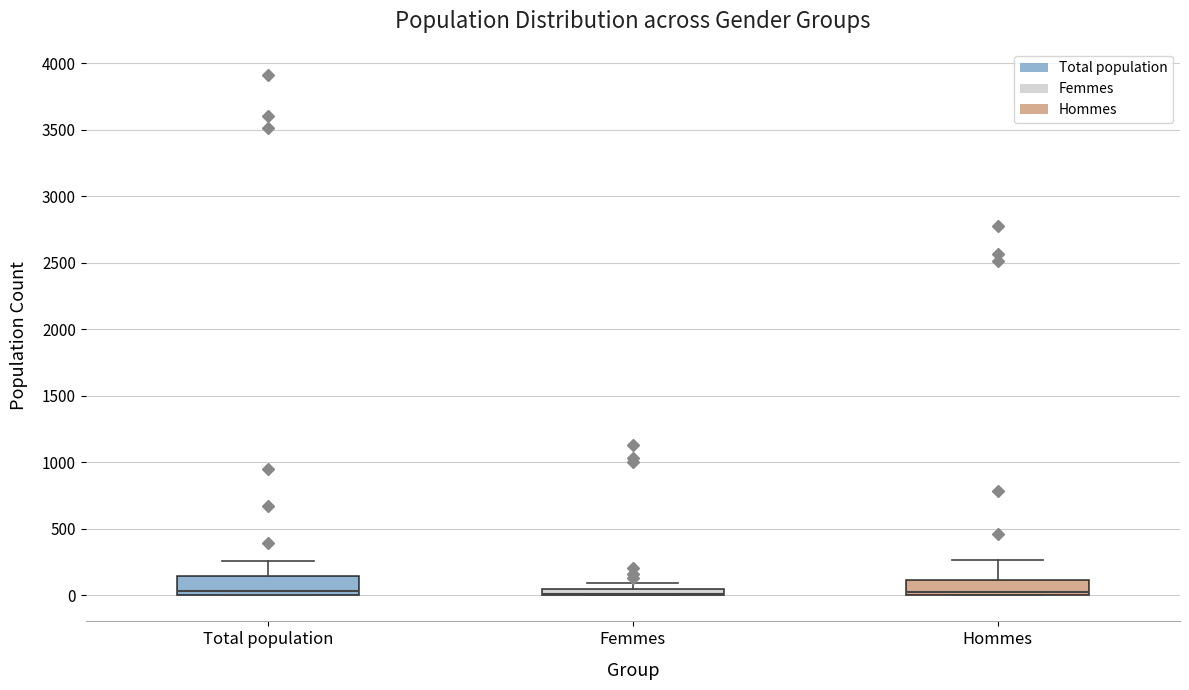

Where does the median line of the box for Total population sit on the y-axis? The values are not printed on the chart, so give them approximately, as read against the axis.

50